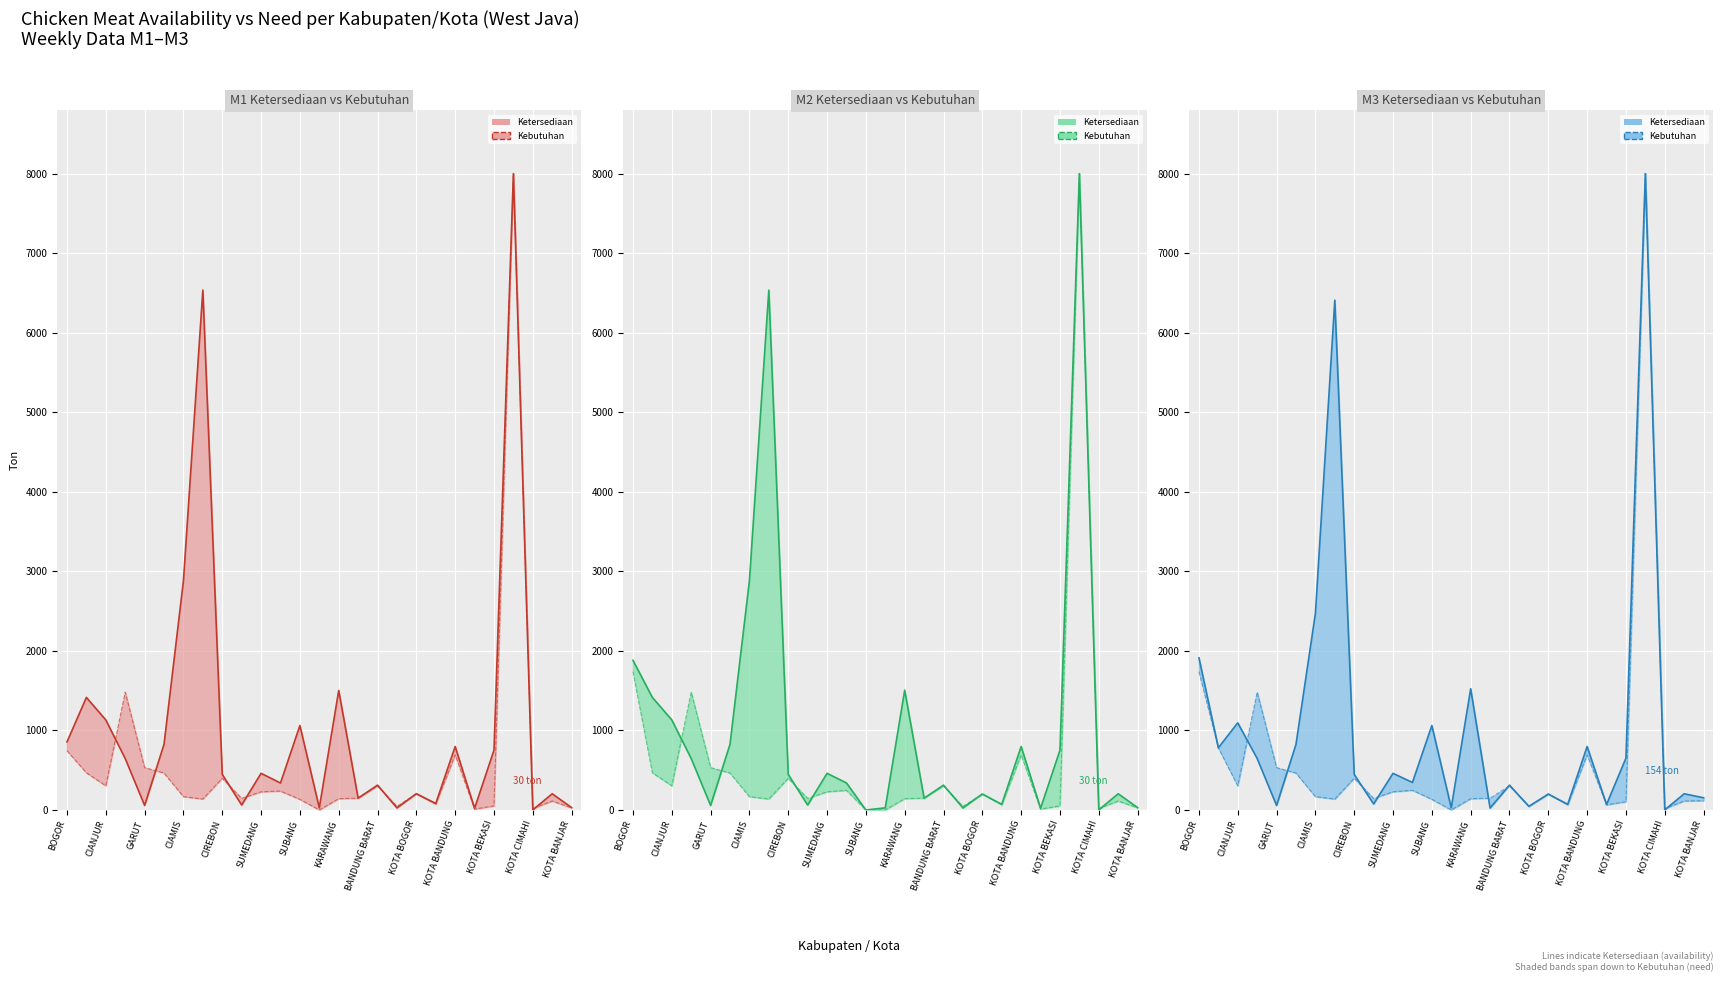

Which series ends up on top after the final intersection of Kebutuhan M2 line and Ketersediaan M1 line?

Ketersediaan M1 line